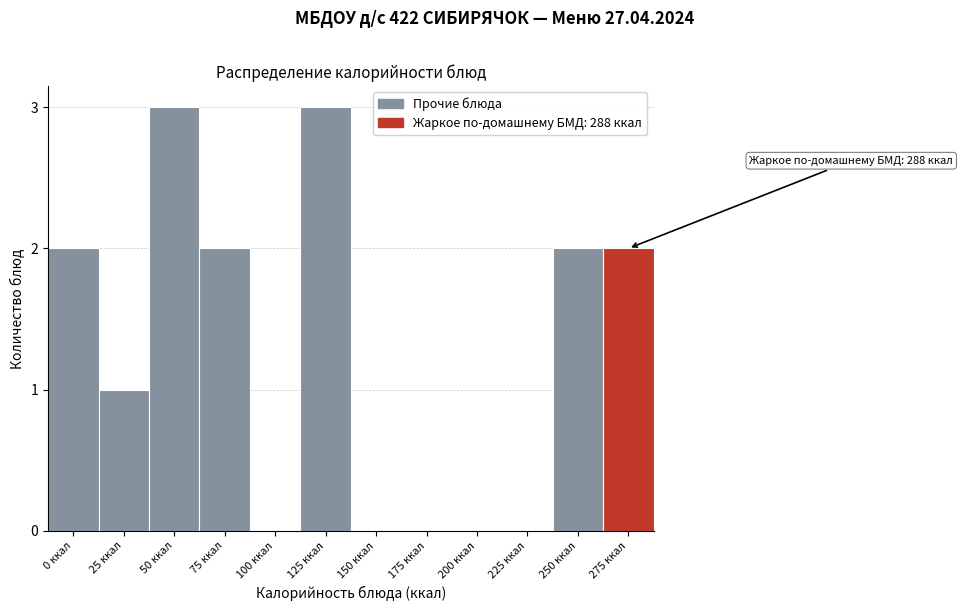

Reading left to right, transcribe all the data shown in this chart.

0 ккал=2	25 ккал=1	50 ккал=3	75 ккал=2	100 ккал=0	125 ккал=3	150 ккал=0	175 ккал=0	200 ккал=0	225 ккал=0	250 ккал=2	275 ккал=2